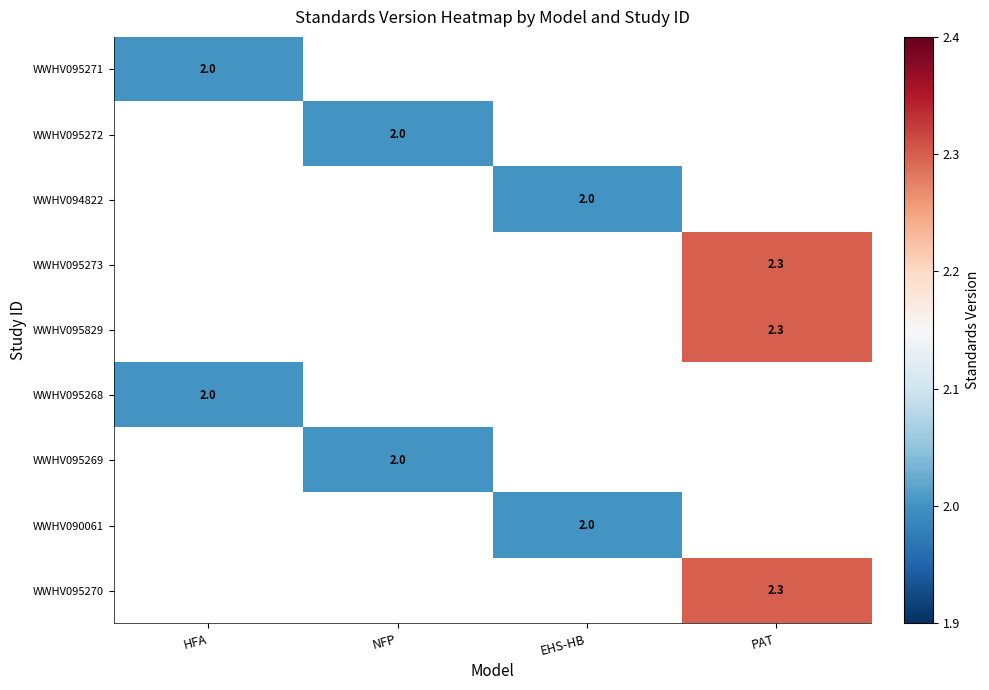

The value of WWHV095273 at PAT is 2.3. True or false?

True